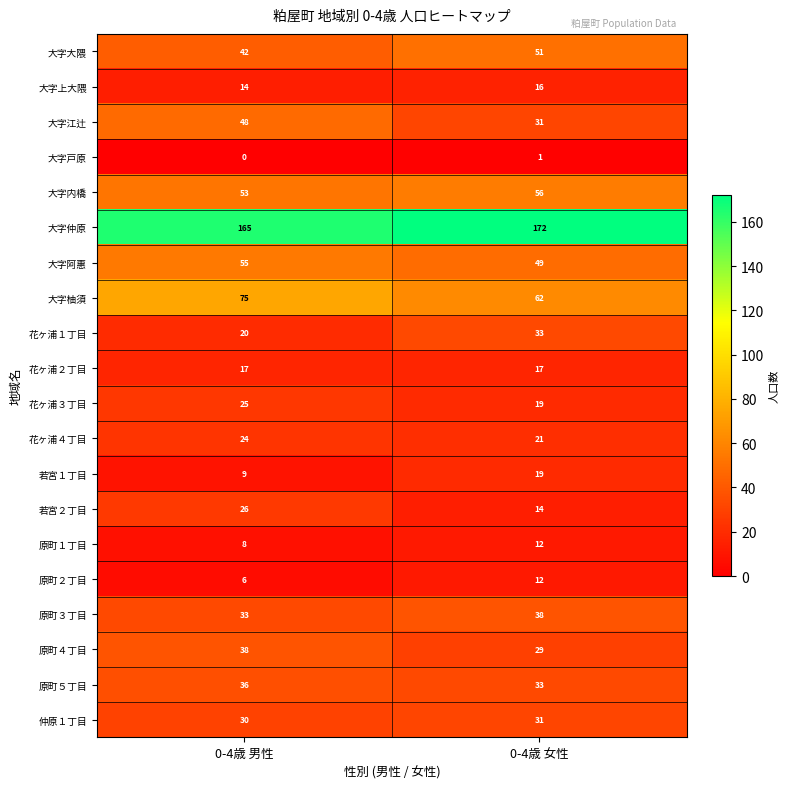

Which series has the largest total across all categories?

大字仲原